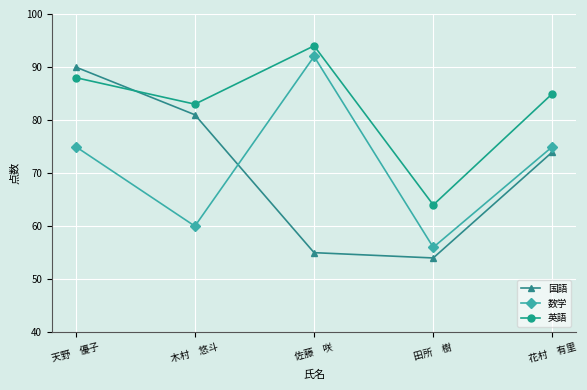

How many intersections are there between 数学 and 国語?

1